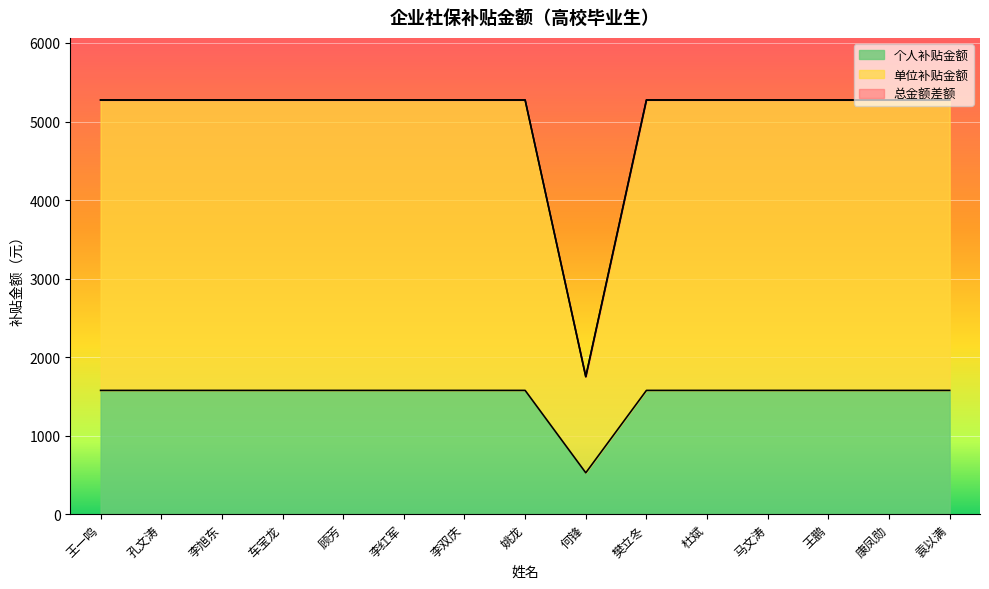

True or false: 总金额 has a value of 5274.0 at 袁以满.

True